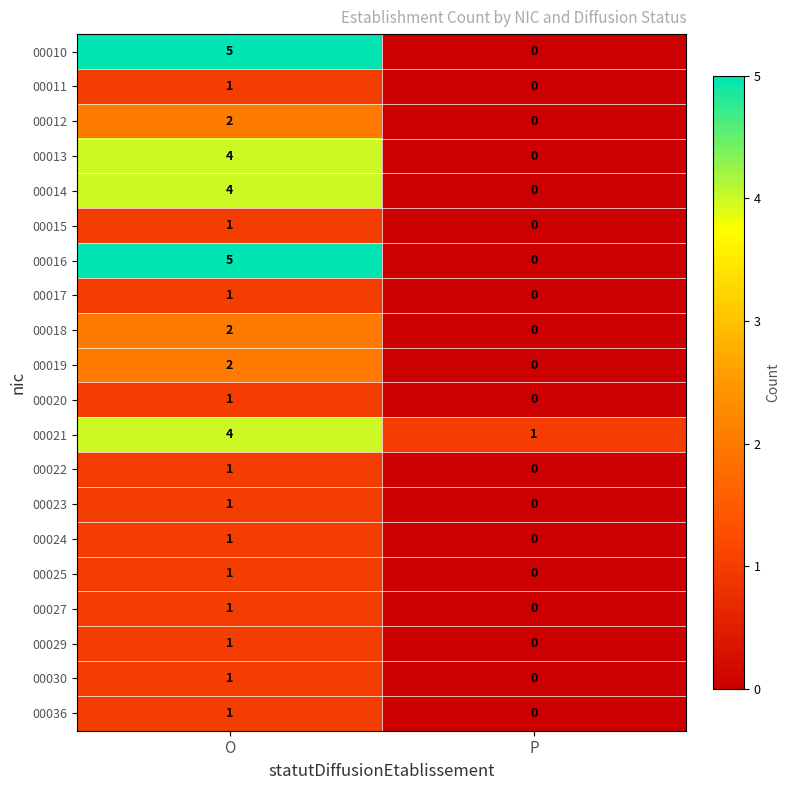

True or false: 00024 has a value of 0 at P.

True